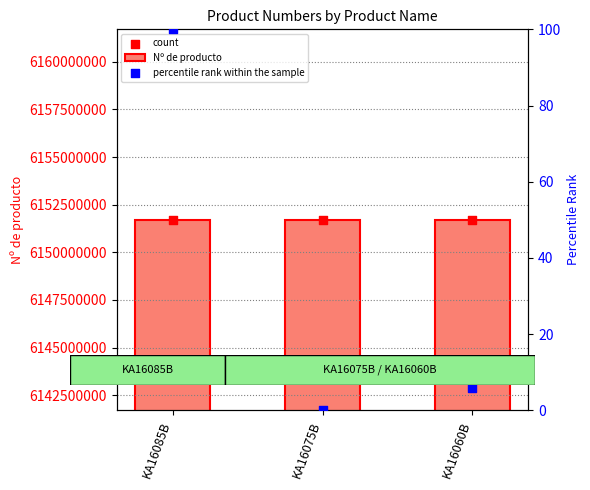

Is the value of Nº de producto at KA16075B greater than the value of percentile rank within the sample at KA16060B?

Yes